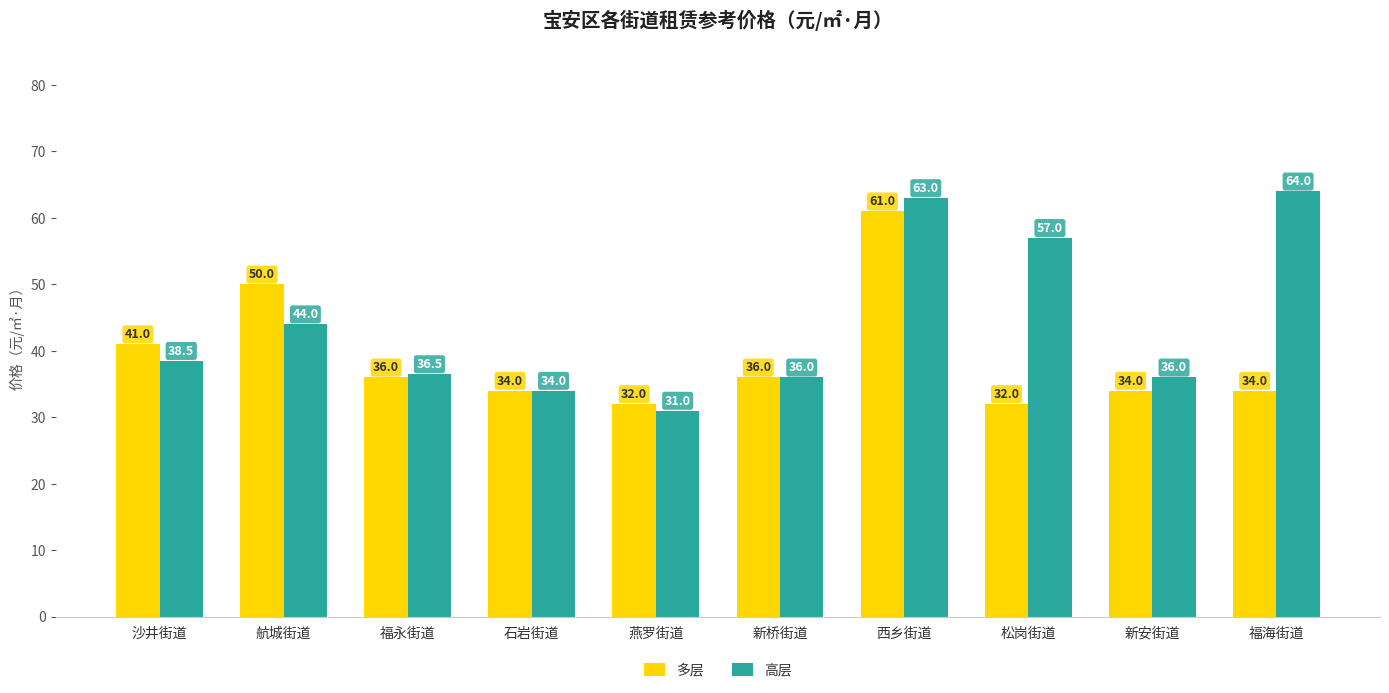

Reading left to right, transcribe all the data shown in this chart.

多层: 41.0	50.0	36.0	34.0	32.0	36.0	61.0	32.0	34.0	34.0
高层: 38.5	44.0	36.5	34.0	31.0	36.0	63.0	57.0	36.0	64.0